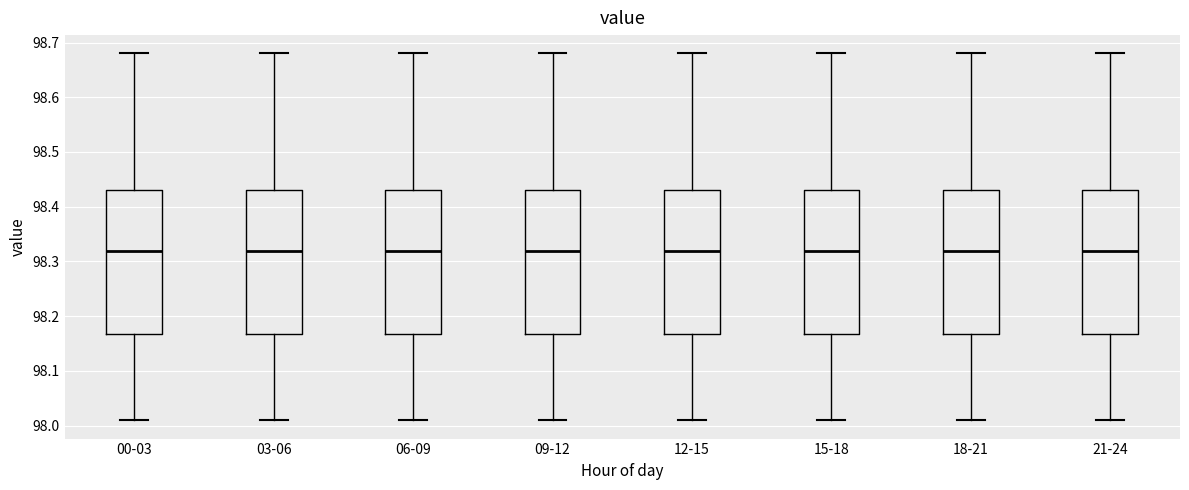

Reading left to right, read every box against the y-axis: the position of its median line, the range the box covers, and the ends of its whiskers. The values are not printed on the chart, so give them approximately, as read against the axis.

00-03: median 98.32, box 98.17 to 98.43, whiskers 98.01 to 98.68
03-06: median 98.32, box 98.17 to 98.43, whiskers 98.01 to 98.68
06-09: median 98.32, box 98.17 to 98.43, whiskers 98.01 to 98.68
09-12: median 98.32, box 98.17 to 98.43, whiskers 98.01 to 98.68
12-15: median 98.32, box 98.17 to 98.43, whiskers 98.01 to 98.68
15-18: median 98.32, box 98.17 to 98.43, whiskers 98.01 to 98.68
18-21: median 98.32, box 98.17 to 98.43, whiskers 98.01 to 98.68
21-24: median 98.32, box 98.17 to 98.43, whiskers 98.01 to 98.68